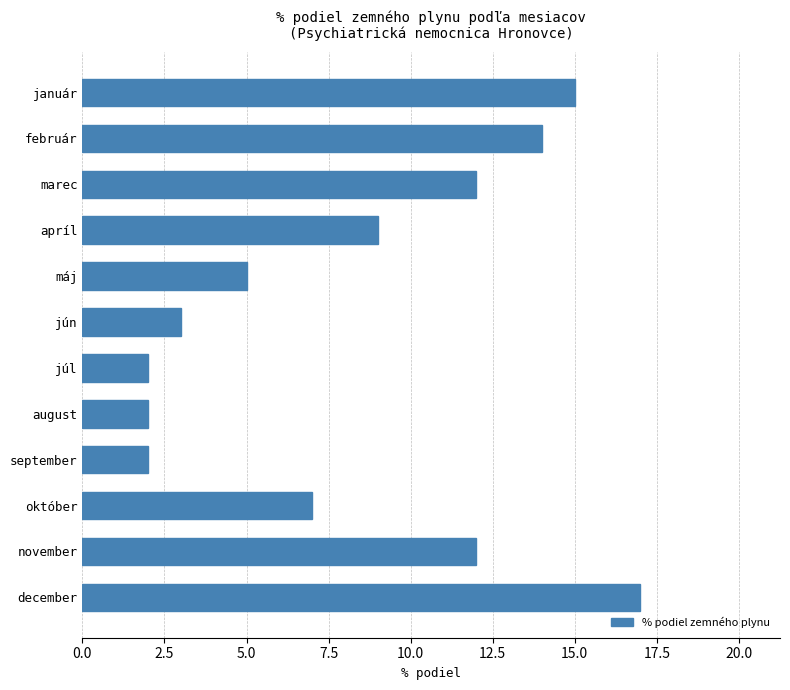

Are the bars horizontal?

Yes